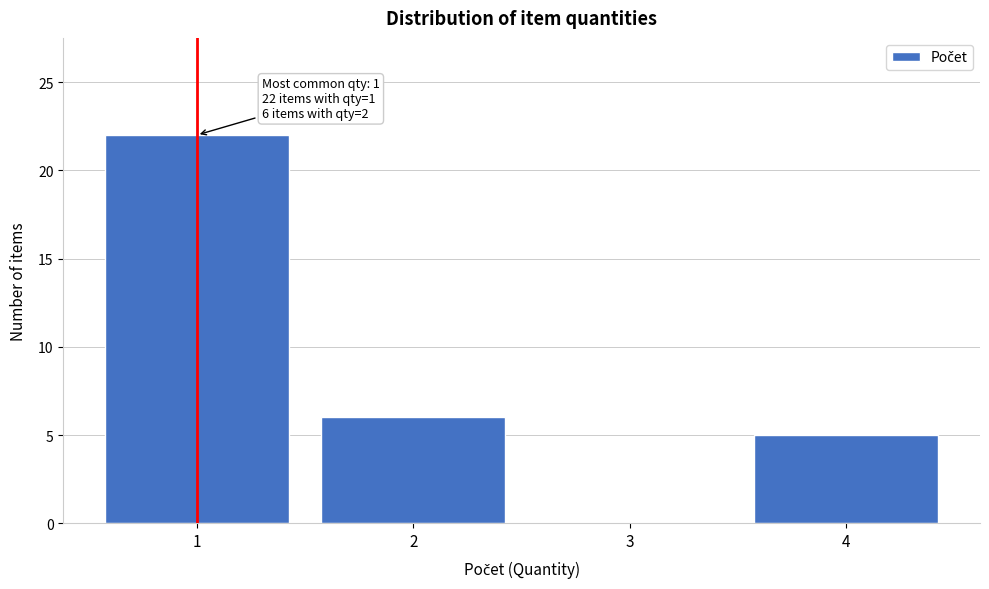

Over which range of the x-axis is the bar tallest?

0.5 to 1.5